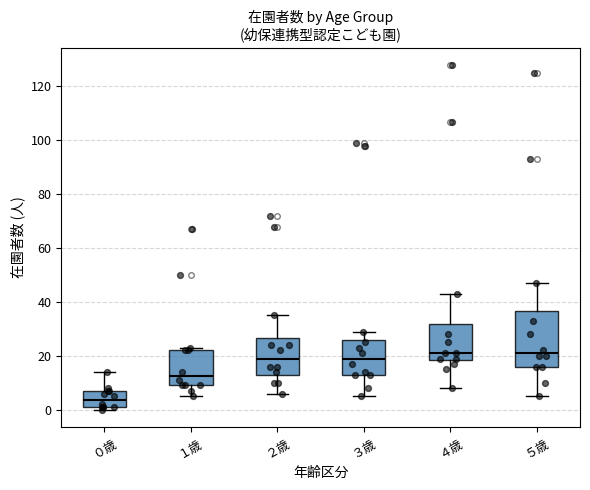

Which box is the tallest, from its lower edge to its upper edge?

５歳